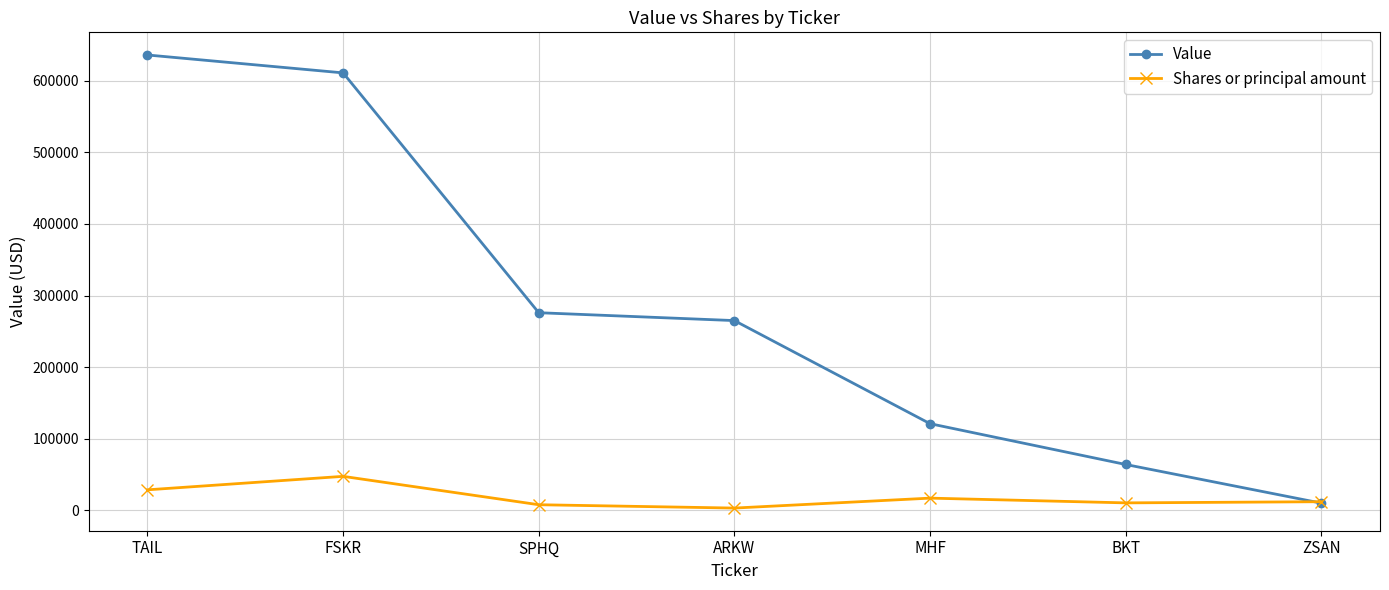

What is the sum of the Value values at SPHQ and ZSAN?

286000